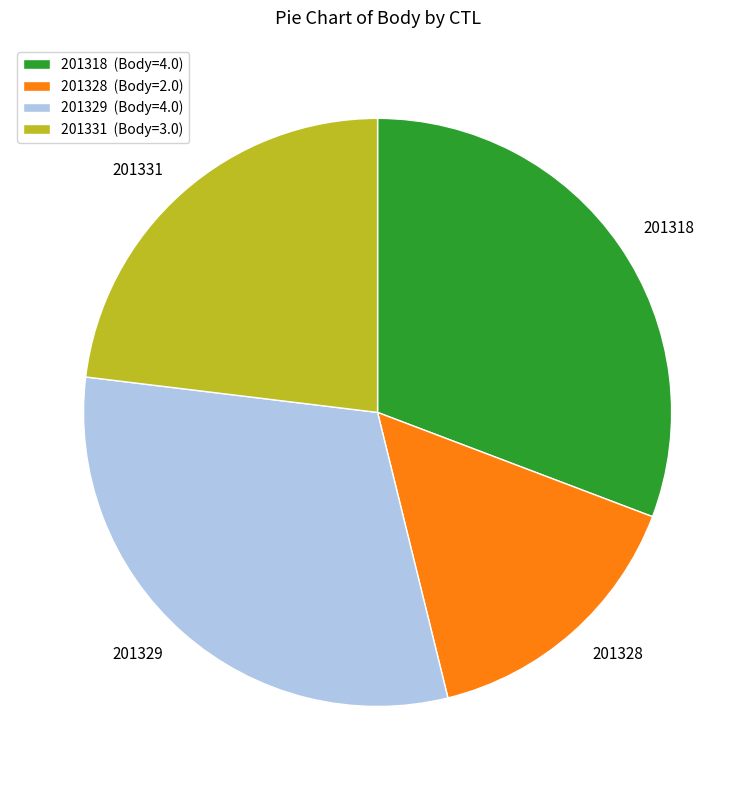

The 201328 slice represents 26% of the pie. True or false?

False